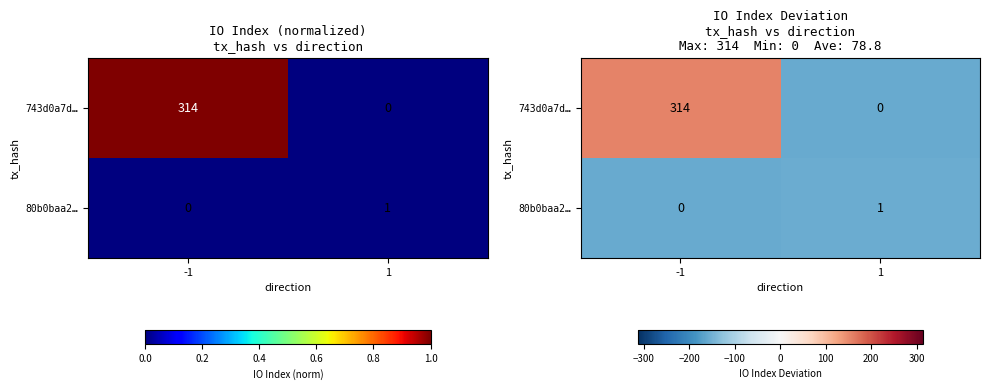

What is the difference between the highest and lowest values at 1?

1.0